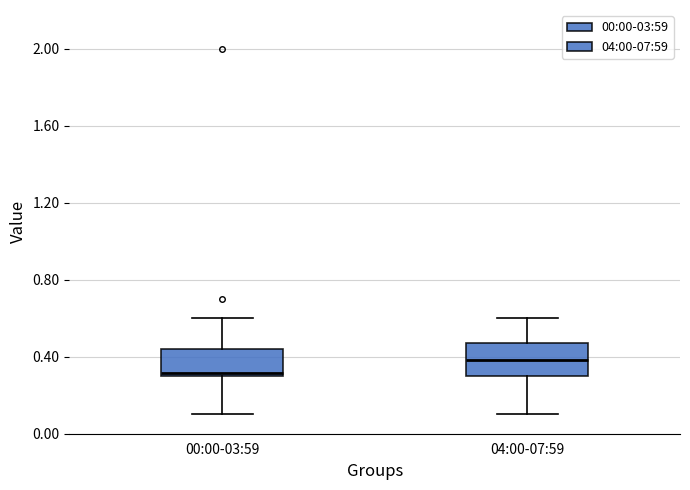

Which box's median line is the lowest?

00:00-03:59